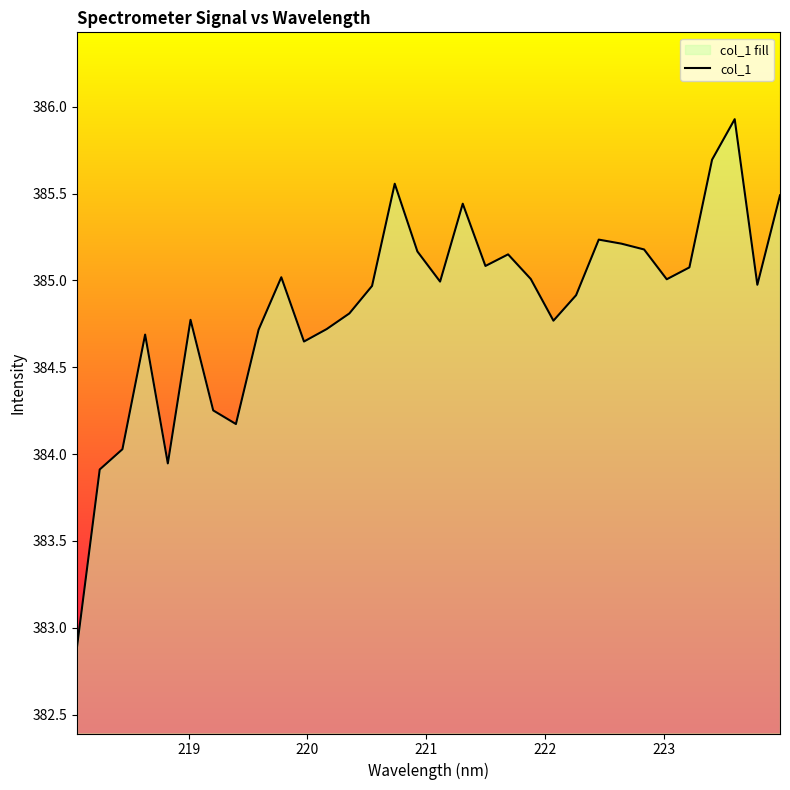

What is the difference between the maximum and minimum values?

3.0